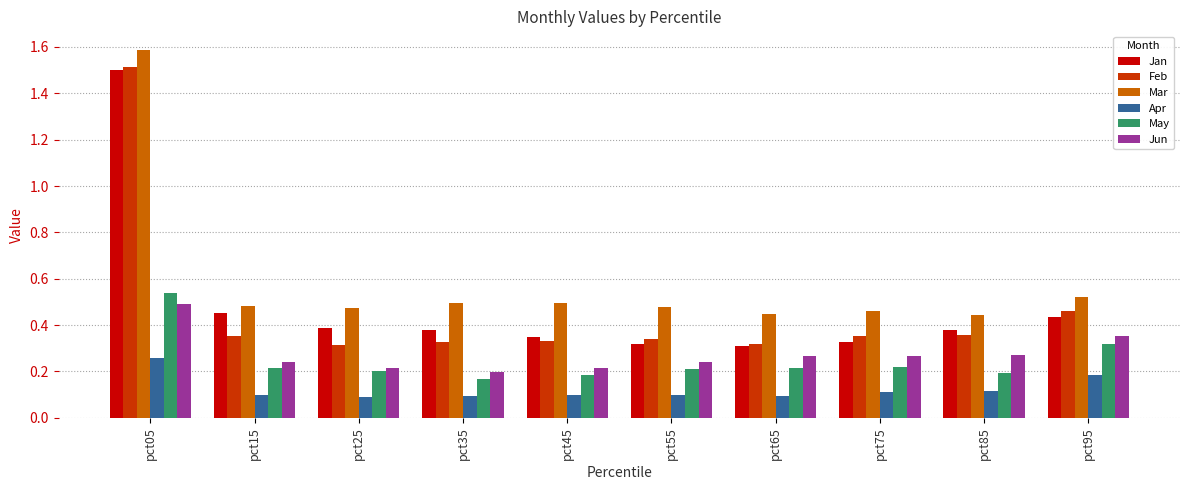

How many categories are shown in the chart?

10